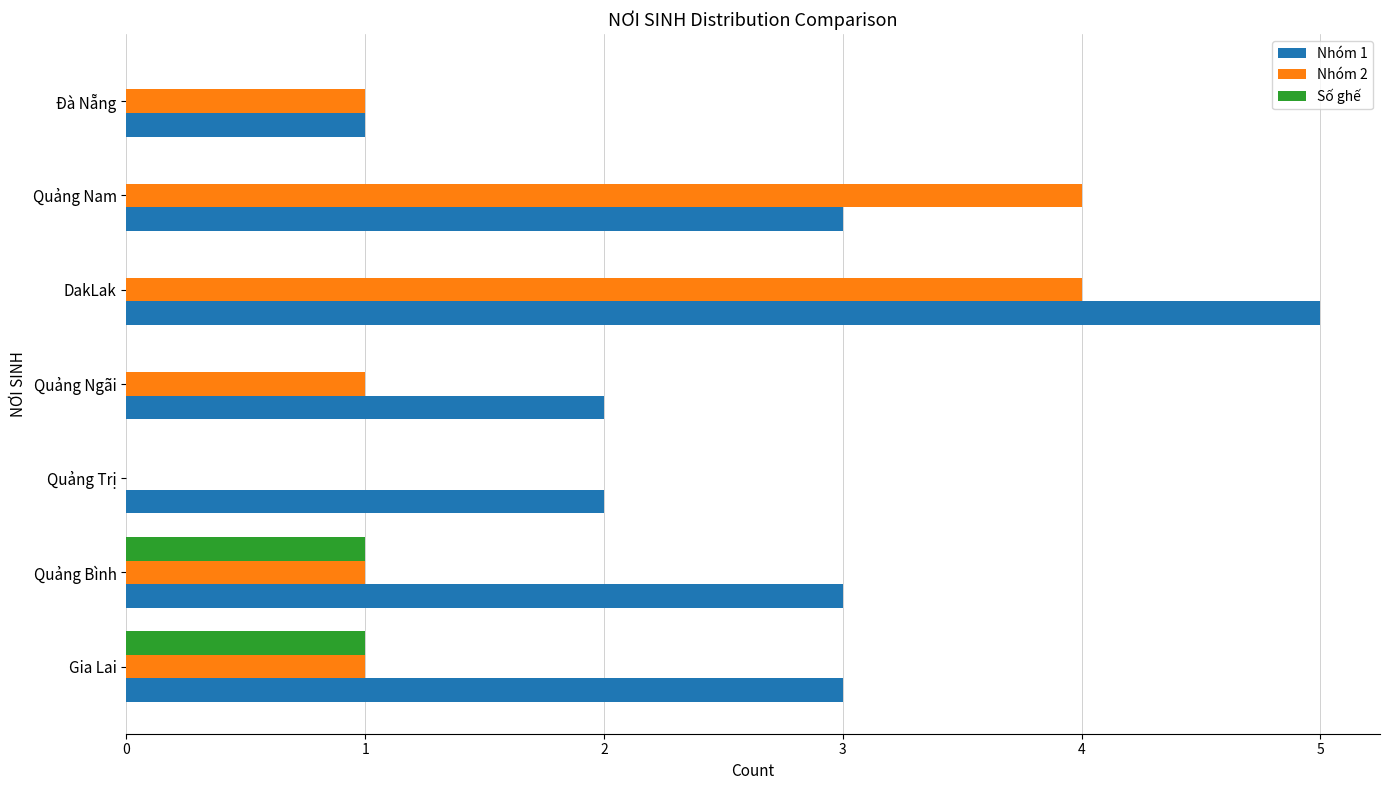

How many Số ghế values are between 0 and 1?

7